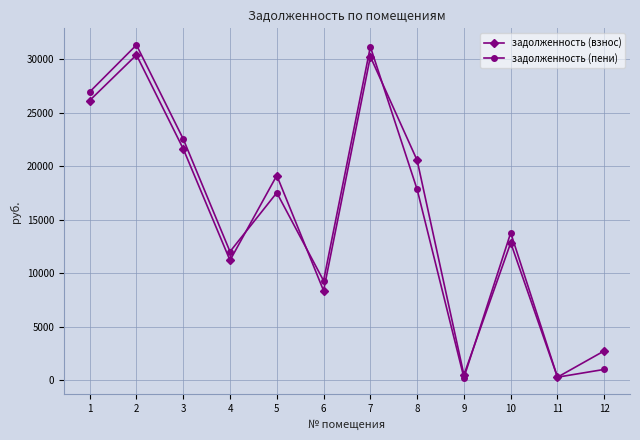

Rank the series at 1 from lowest to highest value.

задолженность (взнос), задолженность (пени)